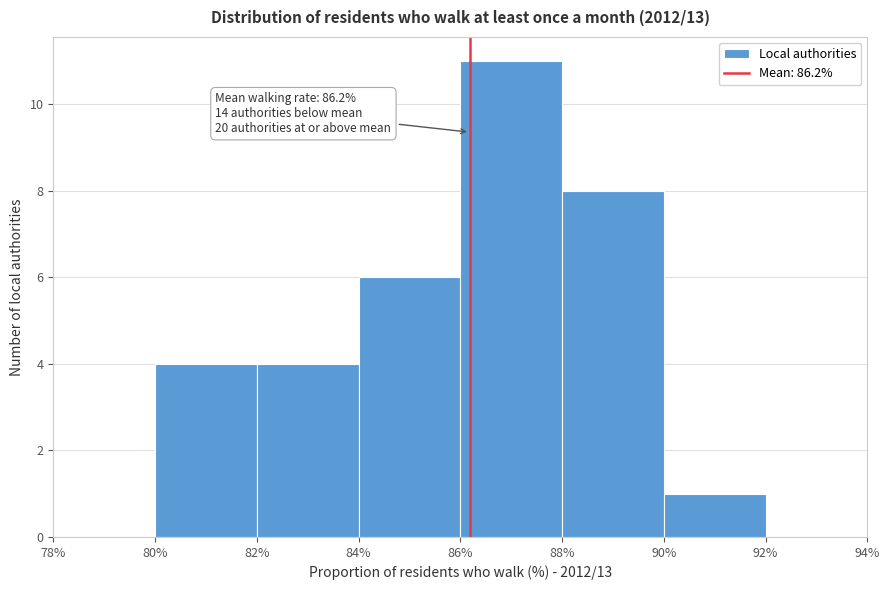

Which range on the x-axis has the tallest bar?

86% to 88%